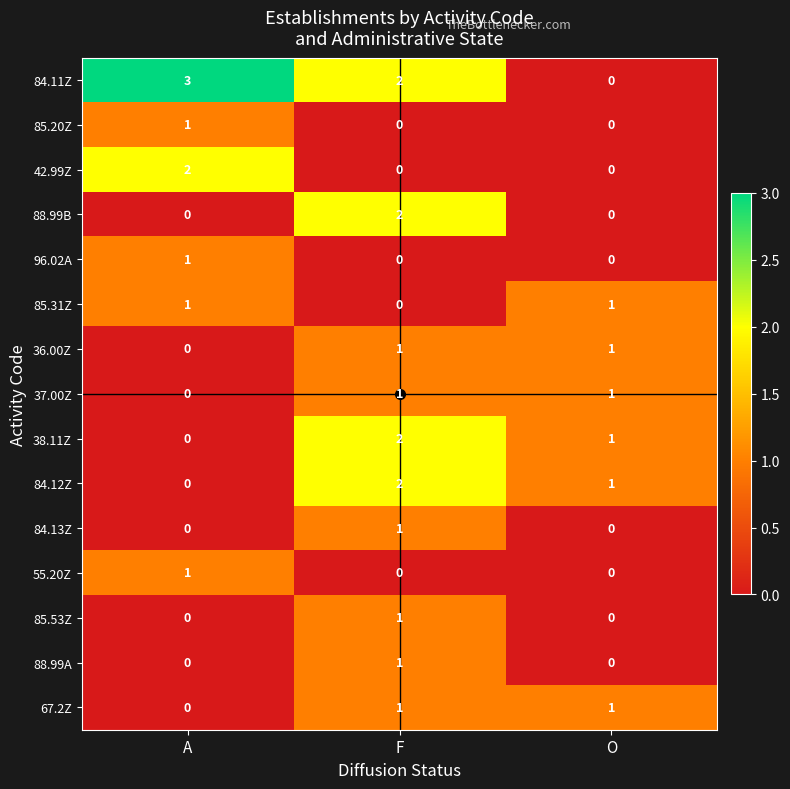

Count the 96.02A values in the range 0 to 1.

3